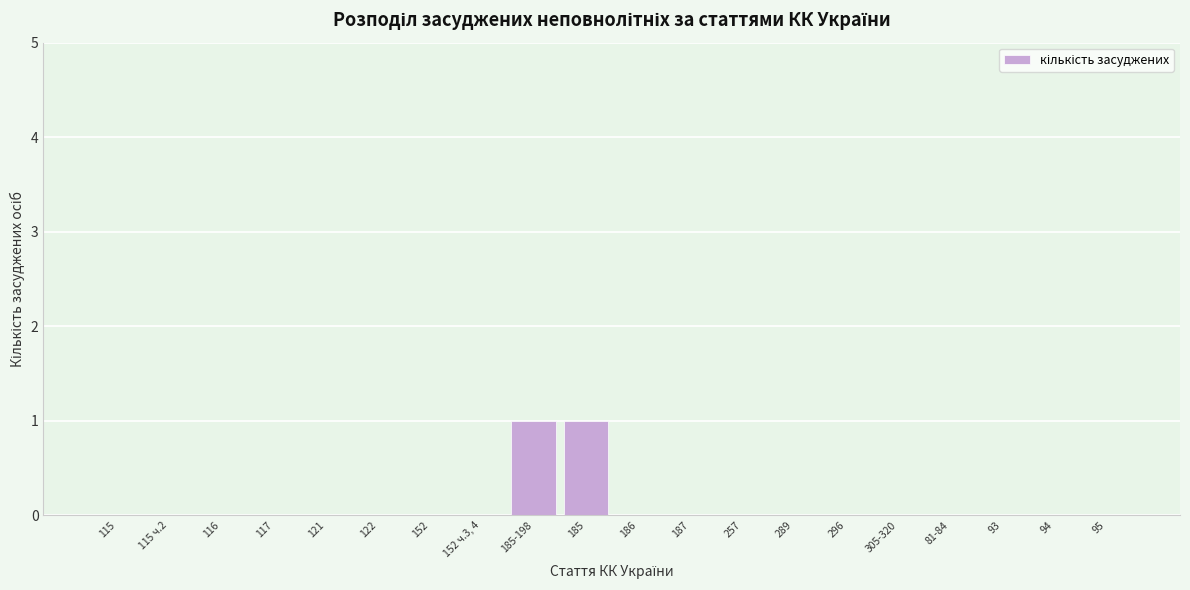

Reading left to right, list all the values displayed in this chart.

115=0	115 ч.2=0	116=0	117=0	121=0	122=0	152=0	152 ч.3, 4=0	185-198=1	185=1	186=0	187=0	257=0	289=0	296=0	305-320=0	81-84=0	93=0	94=0	95=0